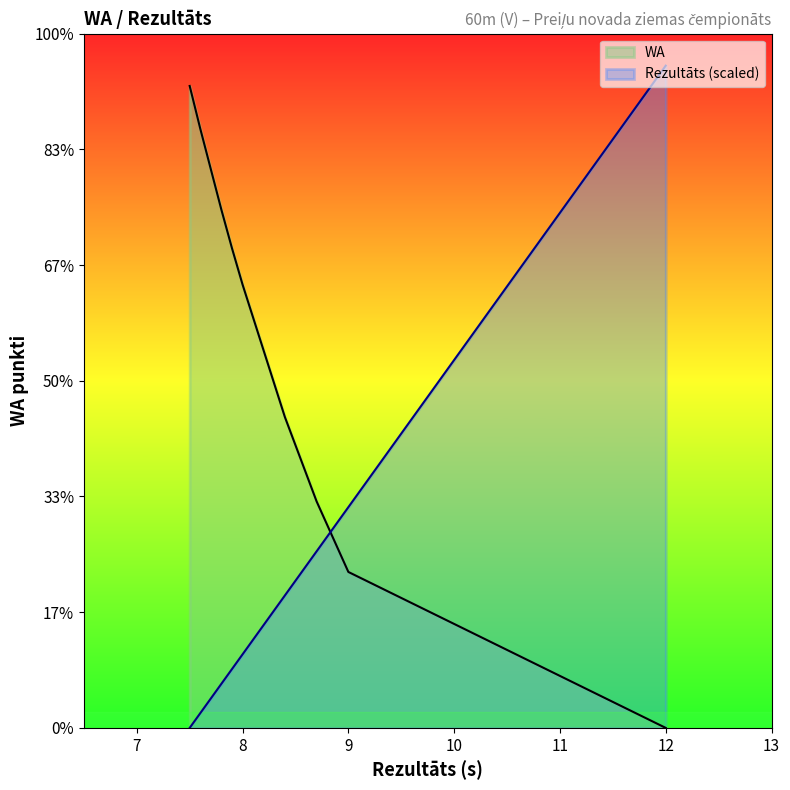

True or false: WA has more than 0 interior local peaks.

False